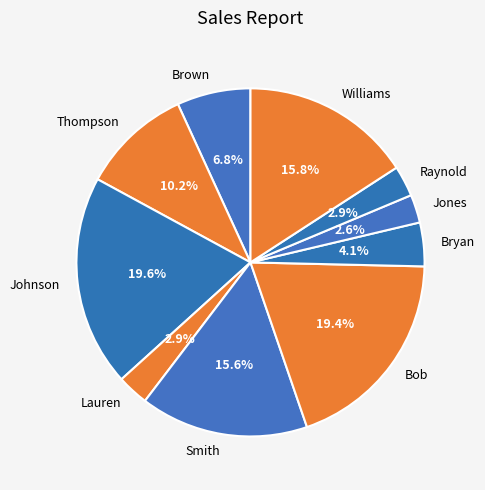

What portion of the pie excludes Raynold?

97.1%